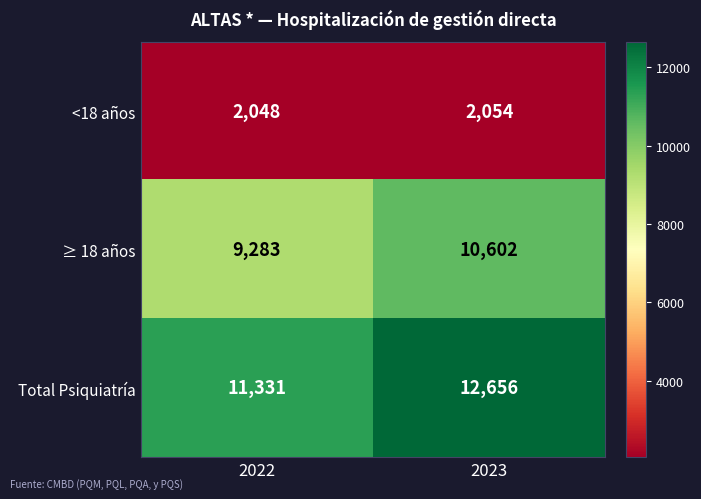

List the series in order of their overall mean, highest first.

Total Psiquiatría, ≥ 18 años, <18 años